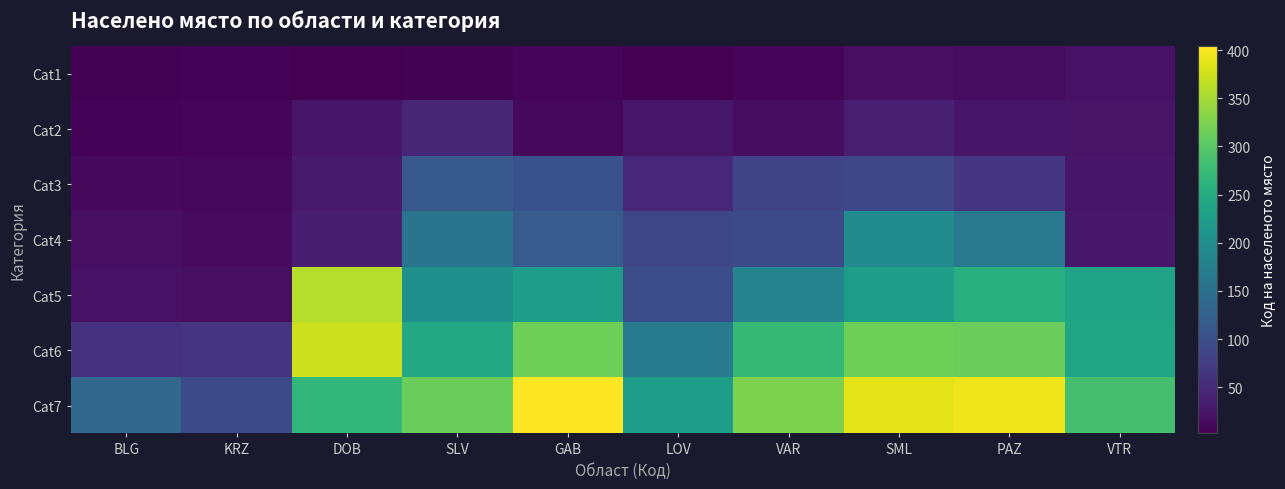

Reading left to right, extract all data points from this chart.

Cat1: BLG=5	KRZ=6	DOB=3	SLV=4	GAB=9	LOV=2	VAR=7	SML=18	PAZ=15	VTR=22
Cat2: BLG=6	KRZ=8	DOB=25	SLV=45	GAB=10	LOV=28	VAR=17	SML=37	PAZ=24	VTR=23
Cat3: BLG=12	KRZ=11	DOB=31	SLV=115	GAB=103	LOV=47	VAR=84	SML=88	PAZ=65	VTR=27
Cat4: BLG=18	KRZ=13	DOB=36	SLV=156	GAB=117	LOV=88	VAR=93	SML=196	PAZ=165	VTR=28
Cat5: BLG=21	KRZ=19	DOB=360	SLV=203	GAB=225	LOV=99	VAR=182	SML=226	PAZ=254	VTR=237
Cat6: BLG=59	KRZ=62	DOB=374	SLV=244	GAB=316	LOV=167	VAR=271	SML=316	PAZ=312	VTR=240
Cat7: BLG=134	KRZ=93	DOB=268	SLV=312	GAB=404	LOV=228	VAR=326	SML=388	PAZ=394	VTR=285